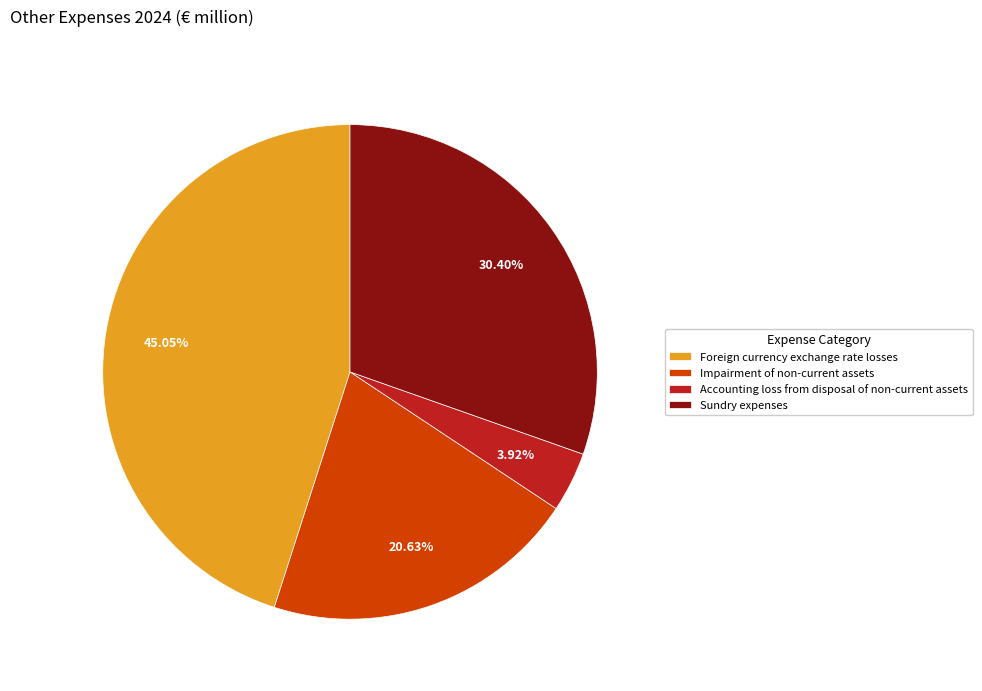

Which category has the biggest portion of the pie?

Foreign currency exchange rate losses